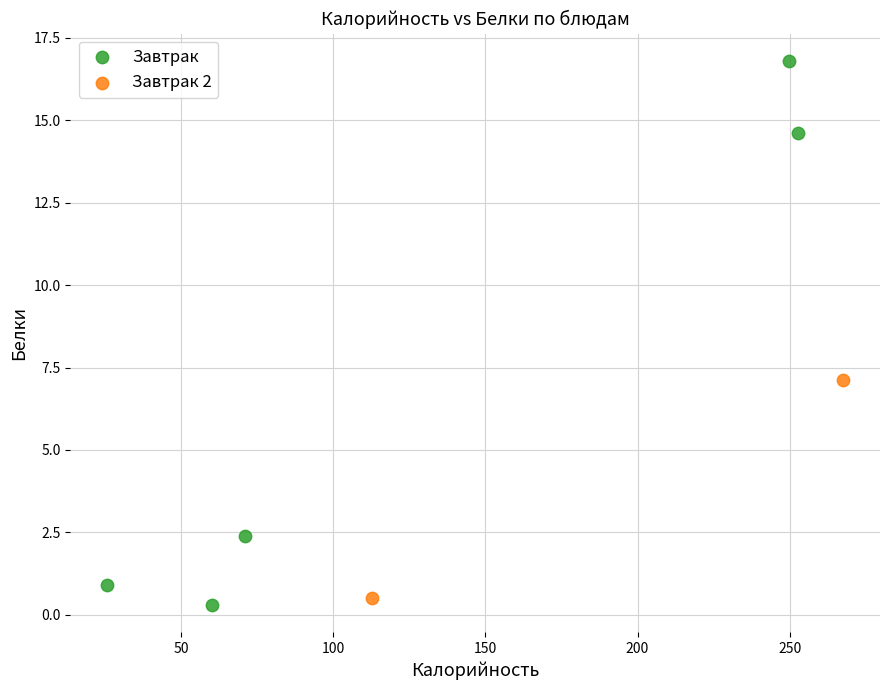

What are all the series names shown in the legend?

Завтрак, Завтрак 2